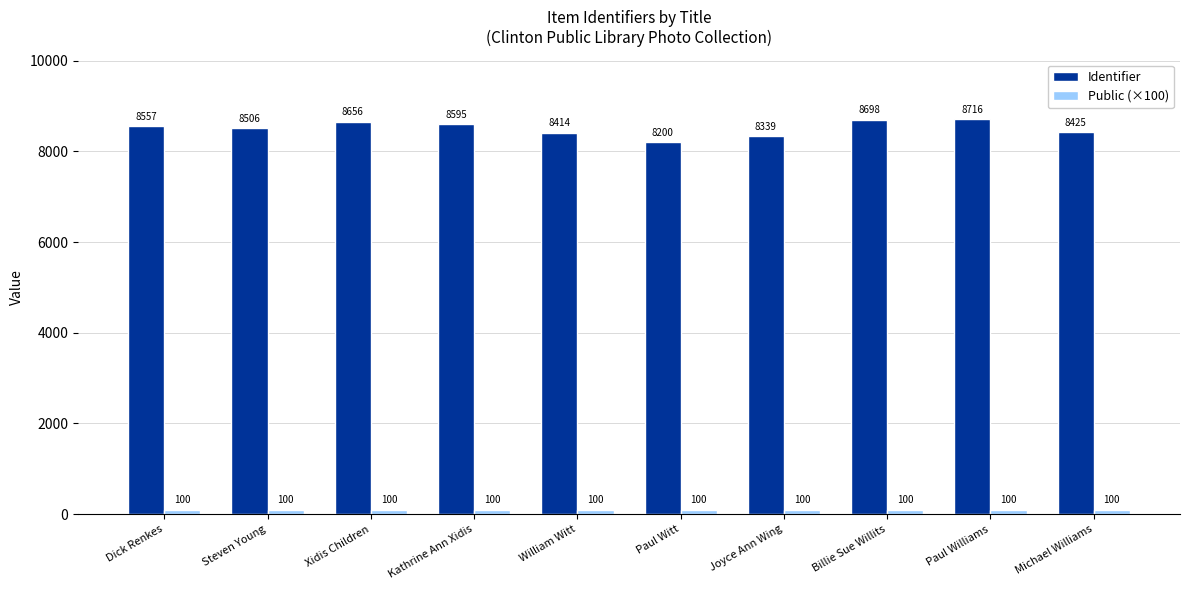

What is the total value across all series at Xidis Children?

8756